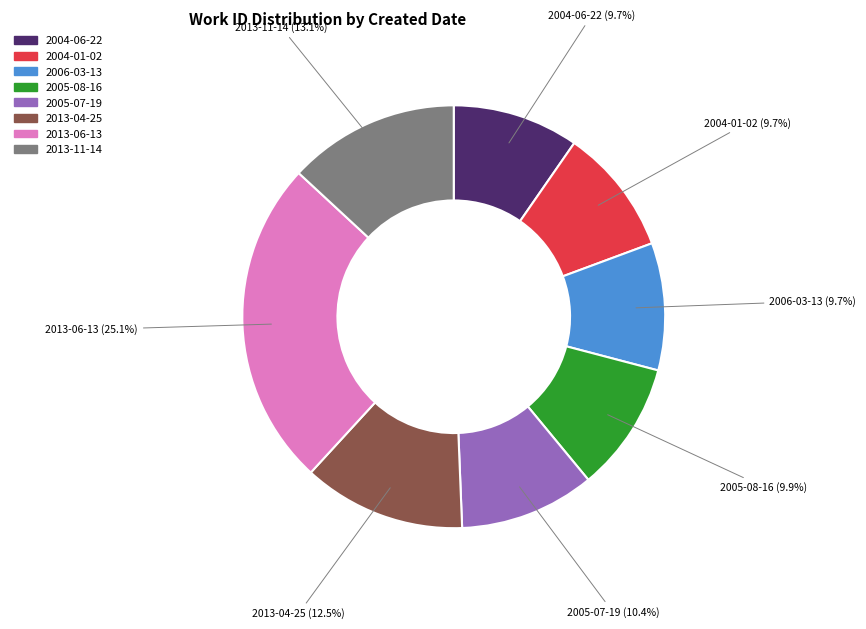

What percentage is the 2004-06-22 slice, to the nearest percent?

10%